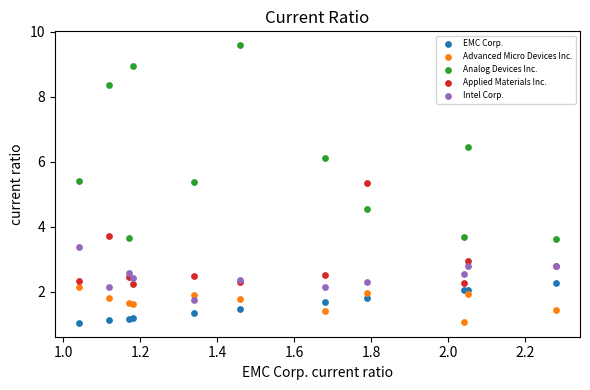

Which series has the widest spread of Y values?

Analog Devices Inc.